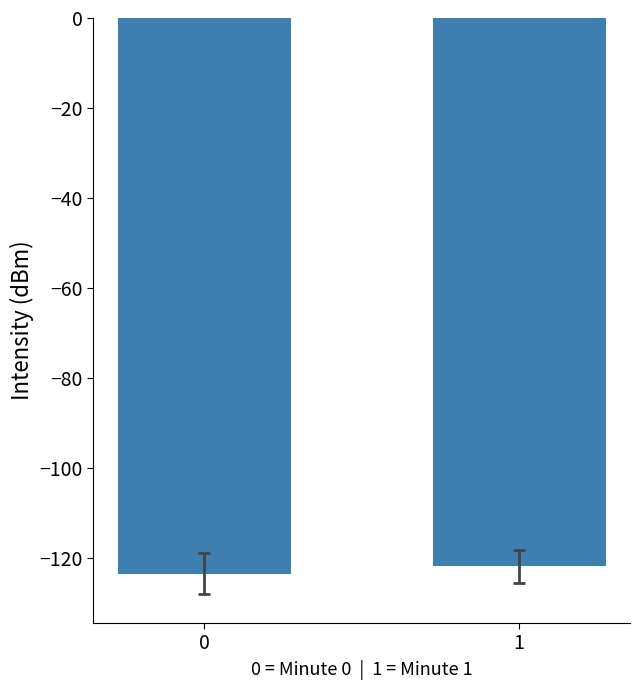

What is the approximate value at 0?

-123.5